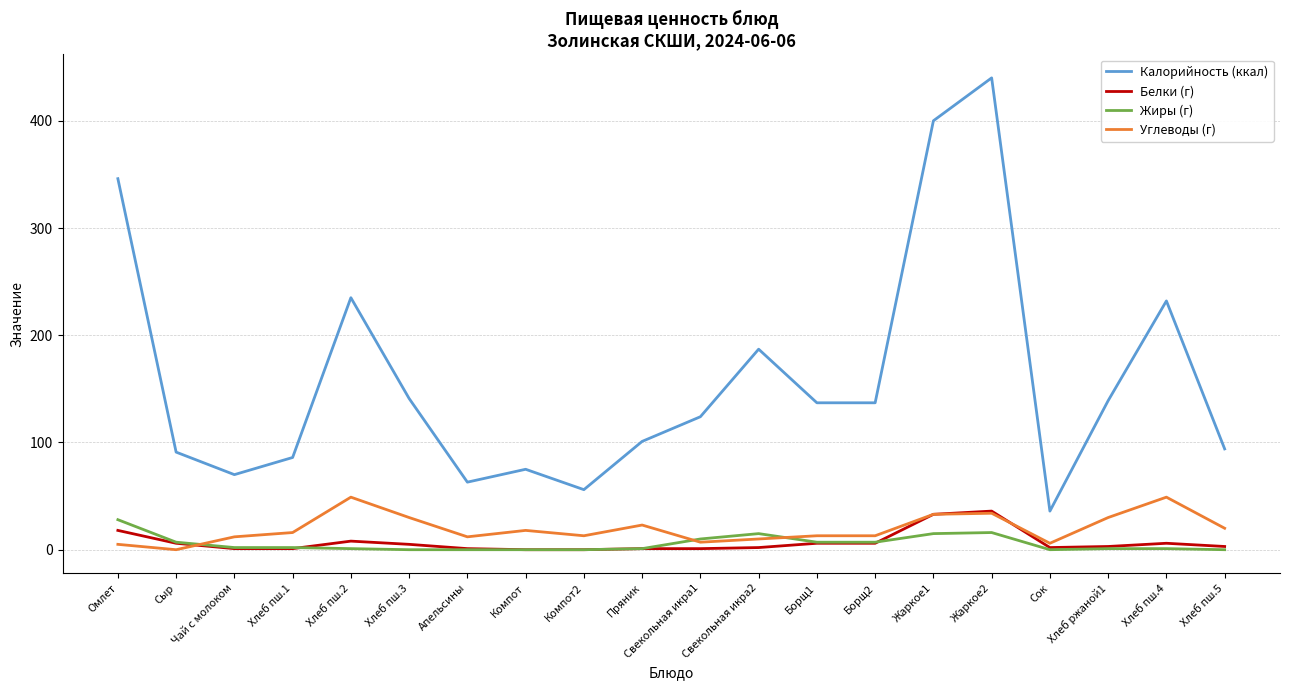

Which series changed the most between Жаркое2 and Хлеб ржаной1?

Калорийность (ккал)